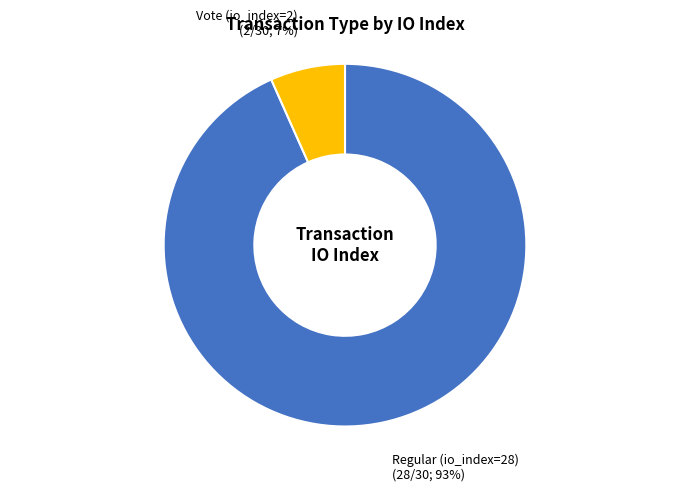

Approximately how many times larger is the value at Vote (io_index=2) compared to Regular (io_index=28)?

0.1